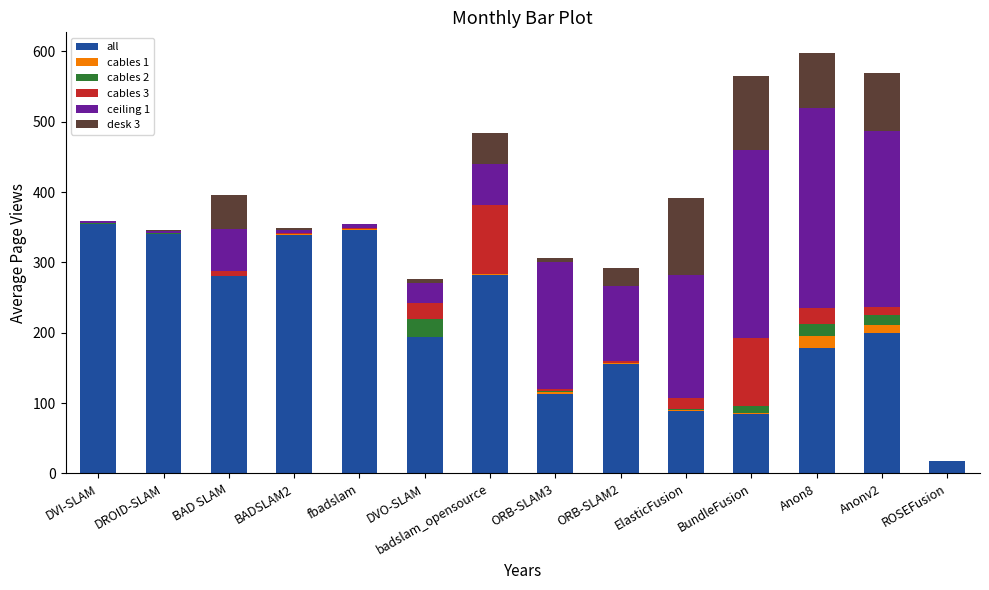

What is the total value across all series at badslam_opensource?

484.2